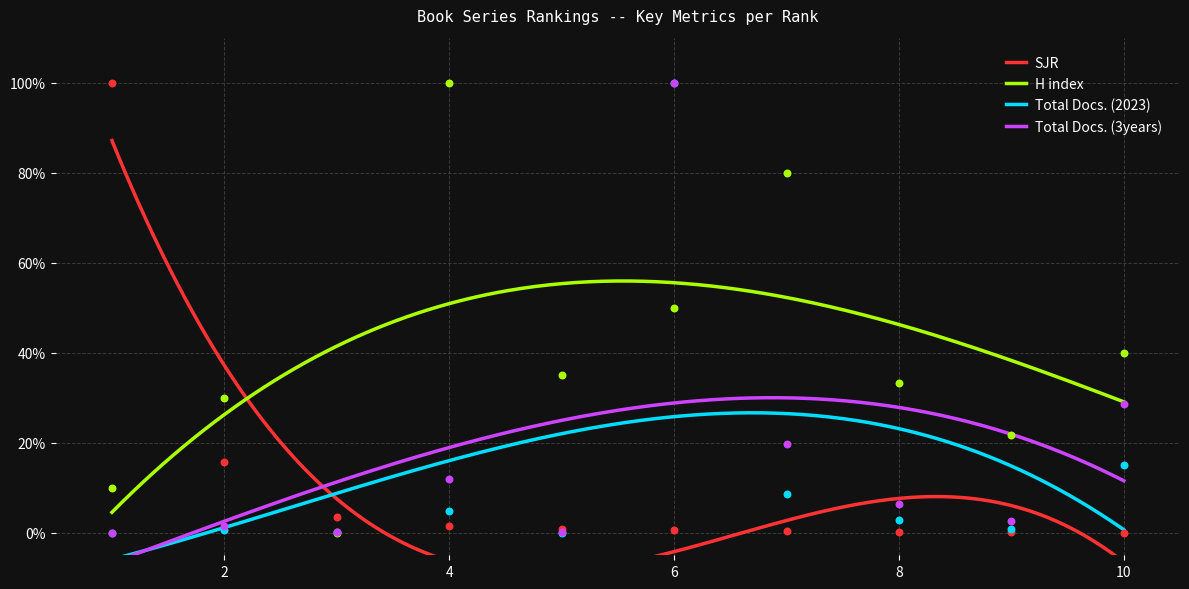

What are all the series names shown in the legend?

SJR, H index, Total Docs. (2023), Total Docs. (3years)